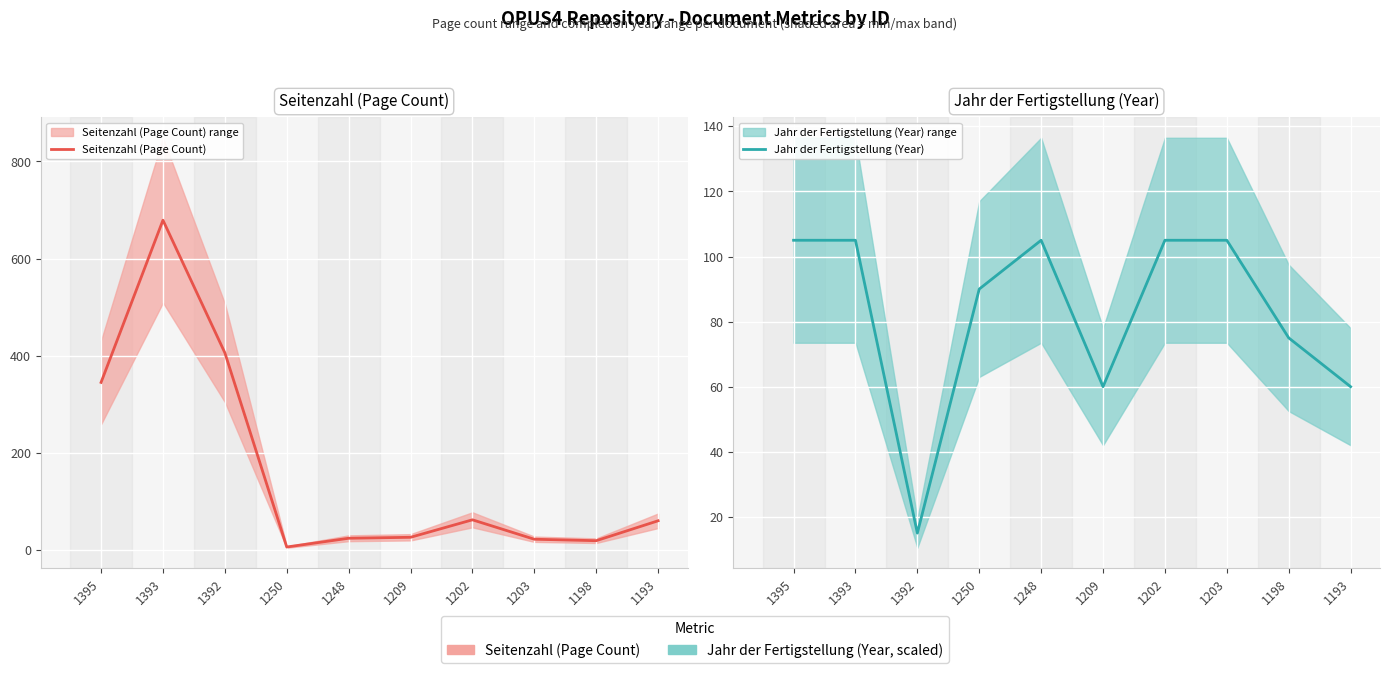

What is the maximum value for Jahr der Fertigstellung (Year)?

105